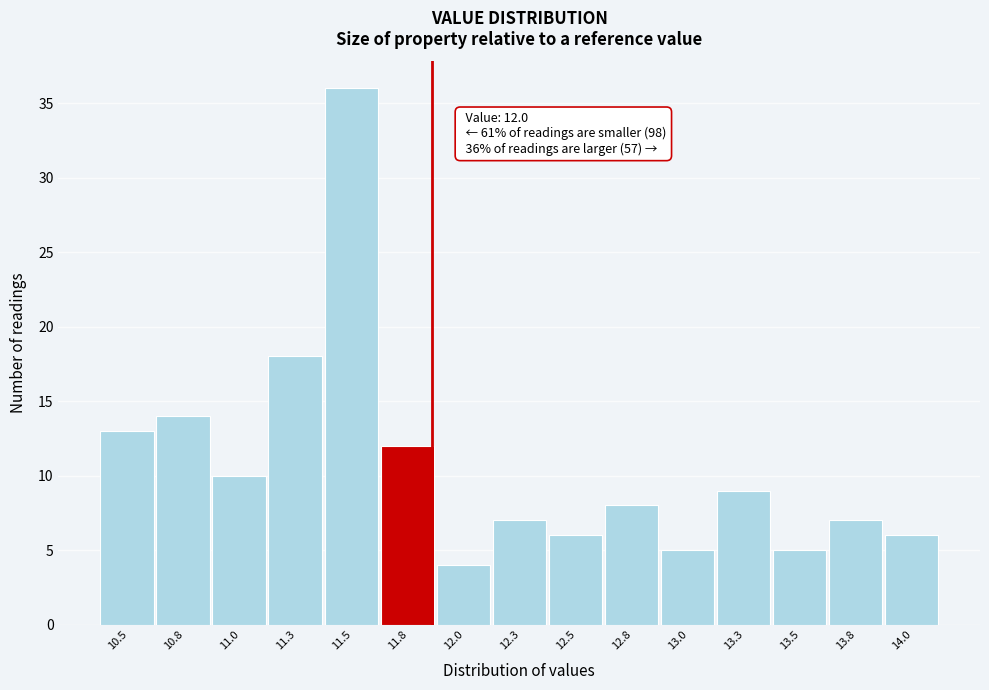

Reading right to left, what are all the values shown in this chart?

14.0=6	13.8=7	13.5=5	13.3=9	13.0=5	12.8=8	12.5=6	12.3=7	12.0=4	11.8=12	11.5=36	11.3=18	11.0=10	10.8=14	10.5=13